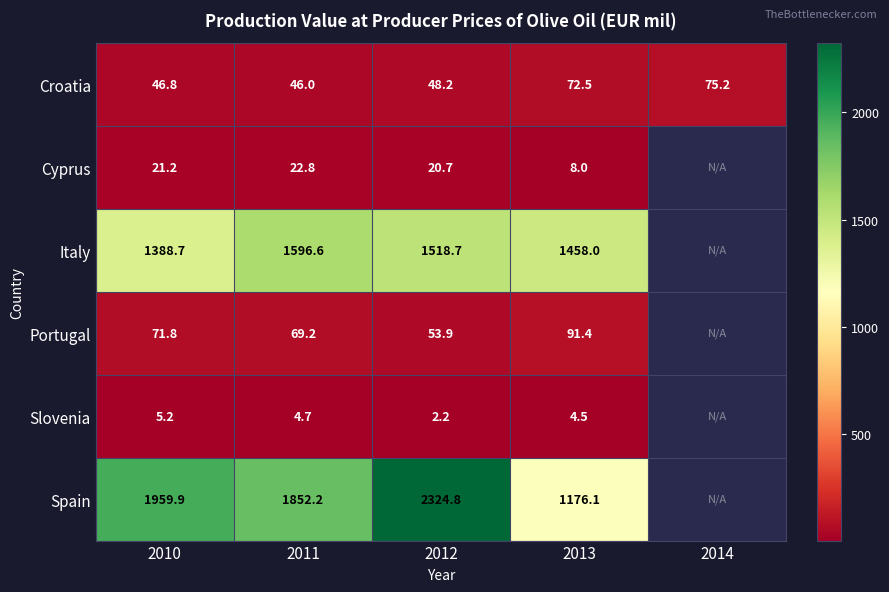

The Spain series shows 4171.1 at 2012. True or false?

False